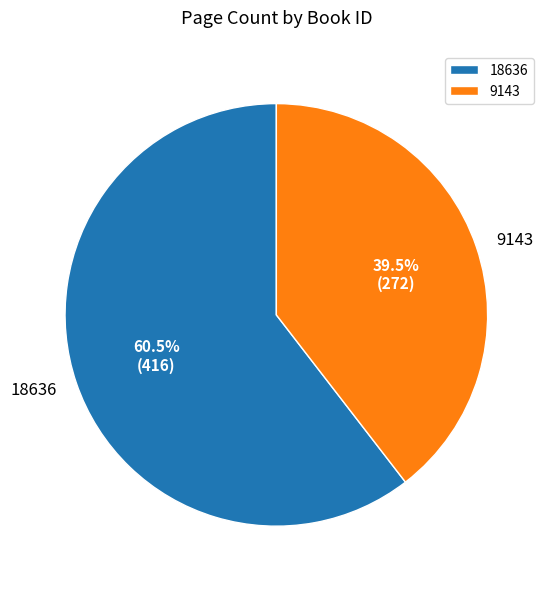

Approximately how many times larger is the value at 18636 compared to 9143?

1.5